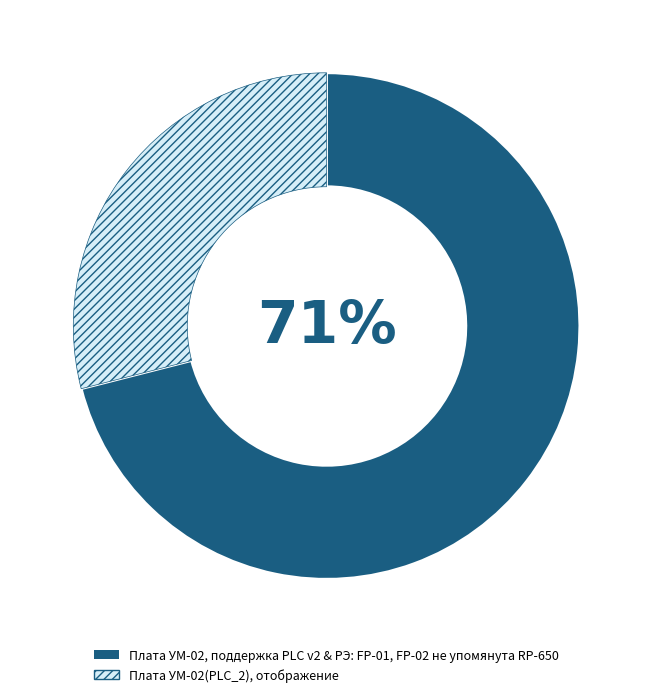

To the nearest percent, what is the average slice percentage?

50%